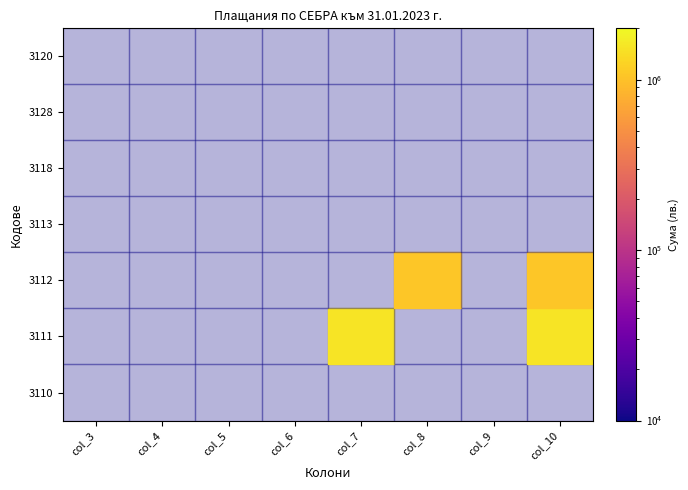

Reading left to right, list all the values displayed in this chart.

3110: 0	0	0	0	0	0	0	0
3111: 0	0	0	0	1555308	0	0	1555308
3112: 0	0	0	0	0	1059650	0	1059650
3113: 0	0	0	0	0	0	0	0
3118: 0	0	0	0	0	0	0	0
3128: 0	0	0	0	0	0	0	0
3120: 0	0	0	0	0	0	0	0